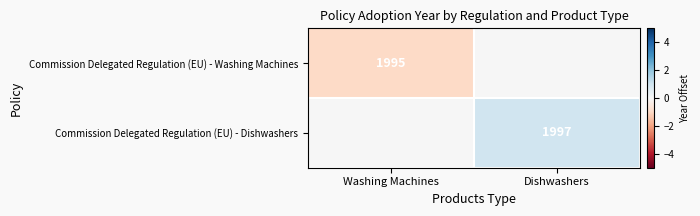

Is the value of Commission Delegated Regulation (EU) - Washing Machines at Washing Machines greater than the value of Commission Delegated Regulation (EU) - Dishwashers at Dishwashers?

No